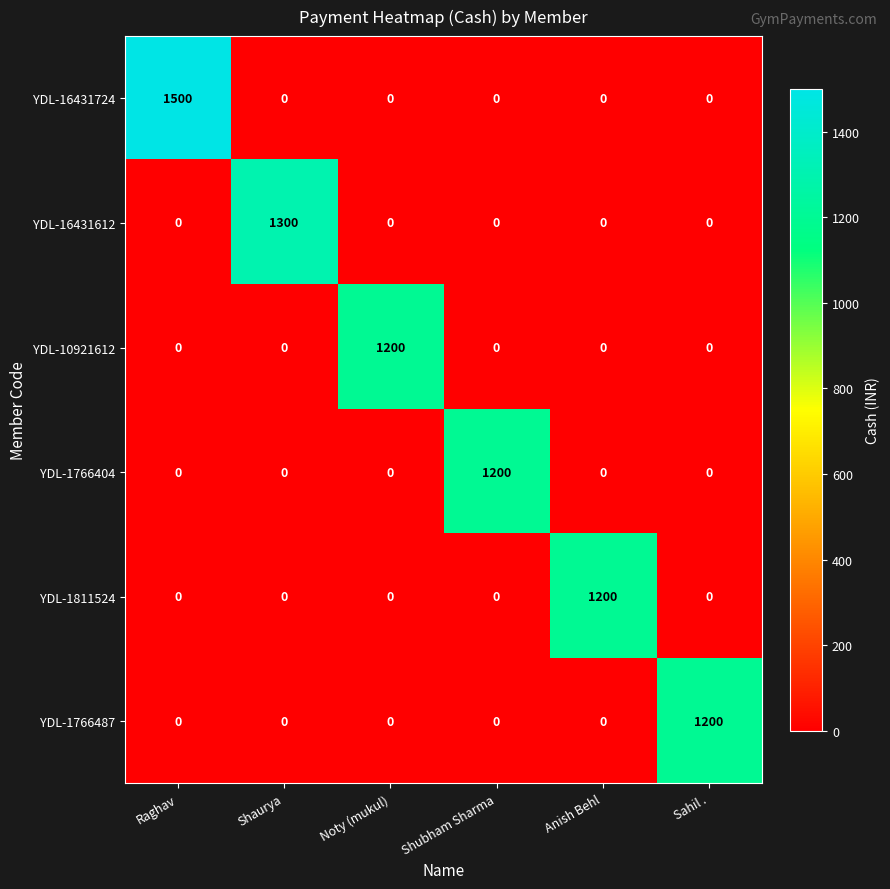

Read the YDL-16431612 value at Shaurya, to the nearest 10.

1300